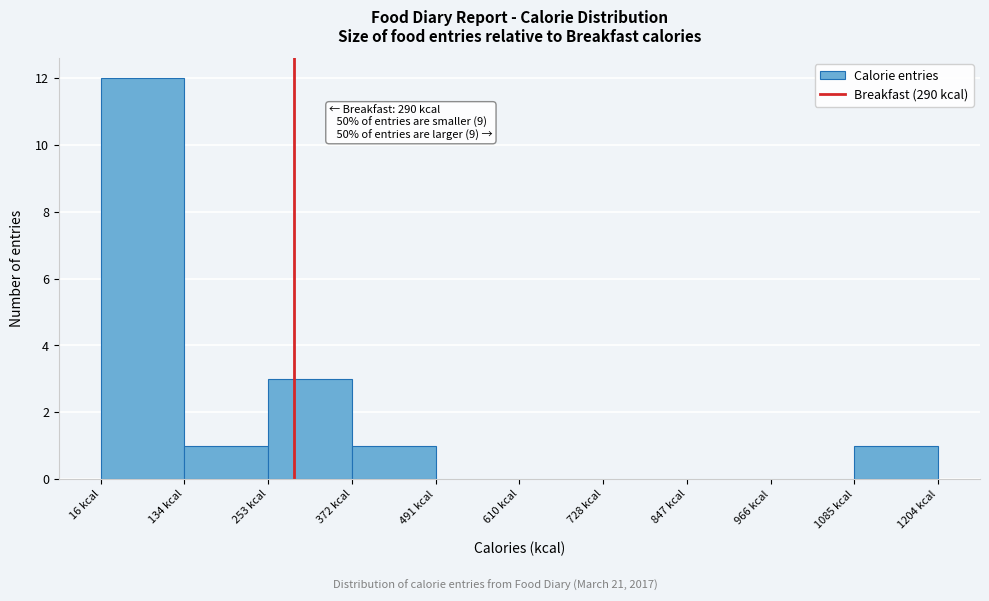

Over which range of the x-axis is the bar tallest?

20 to 140